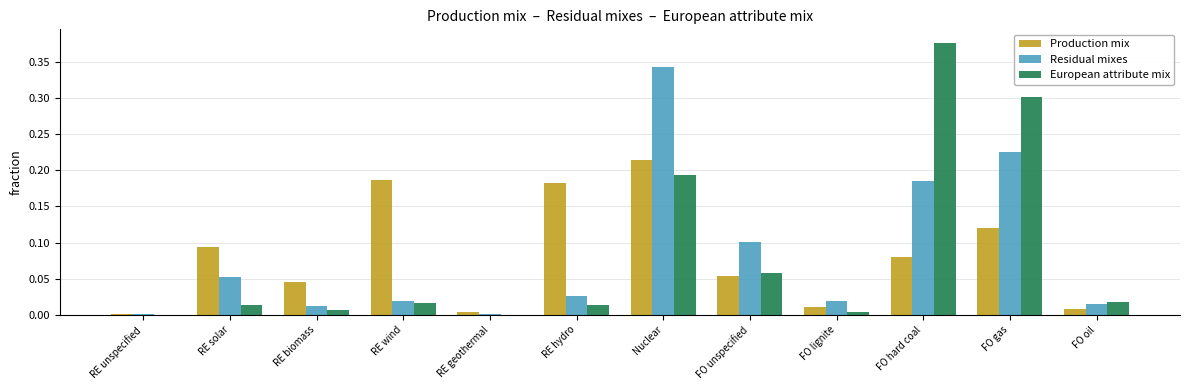

What is the sum of all European attribute mix values?

1.0